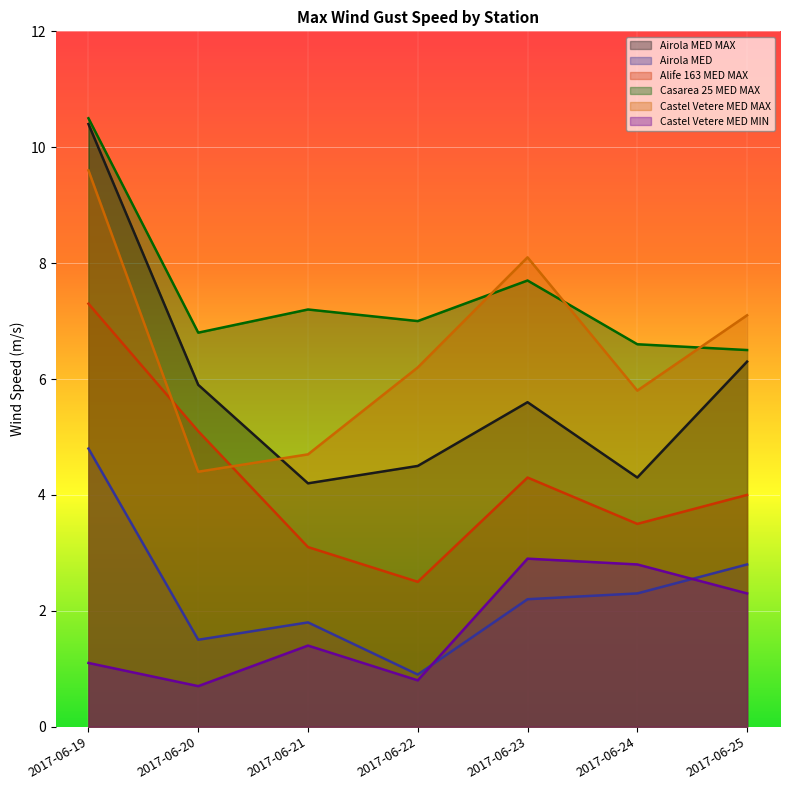

Does the chart display data point markers on the line(s)?

No